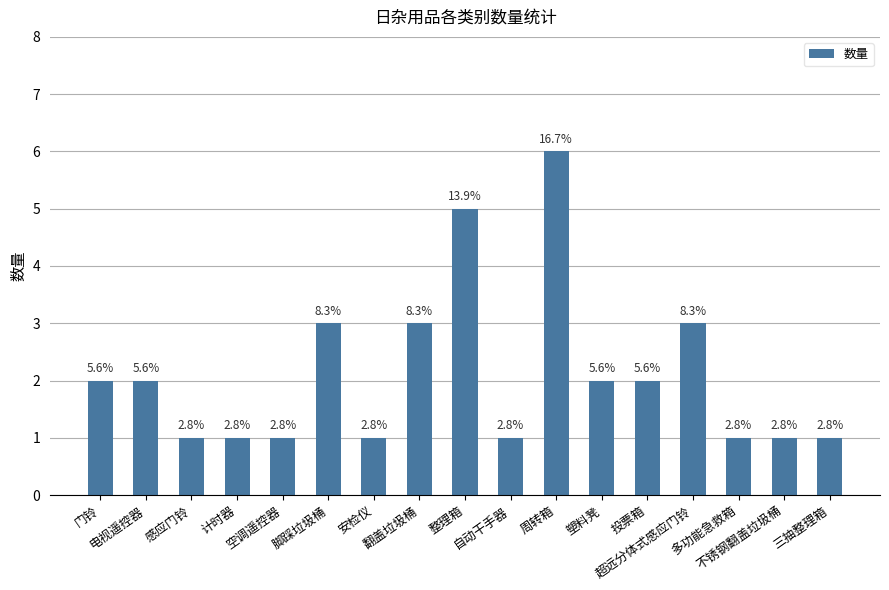

How many bars are there in total?

17